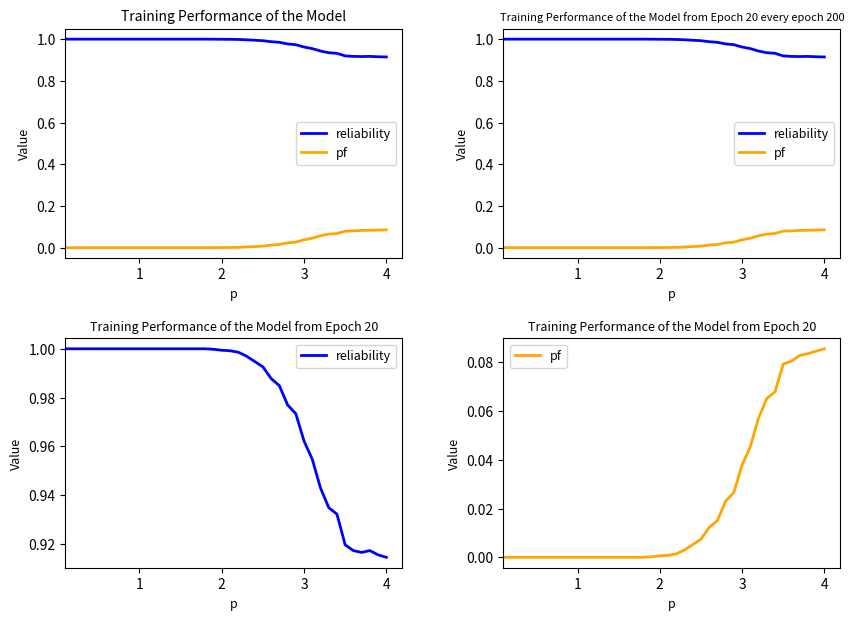

True or false: pf and reliability intersect in this chart.

False